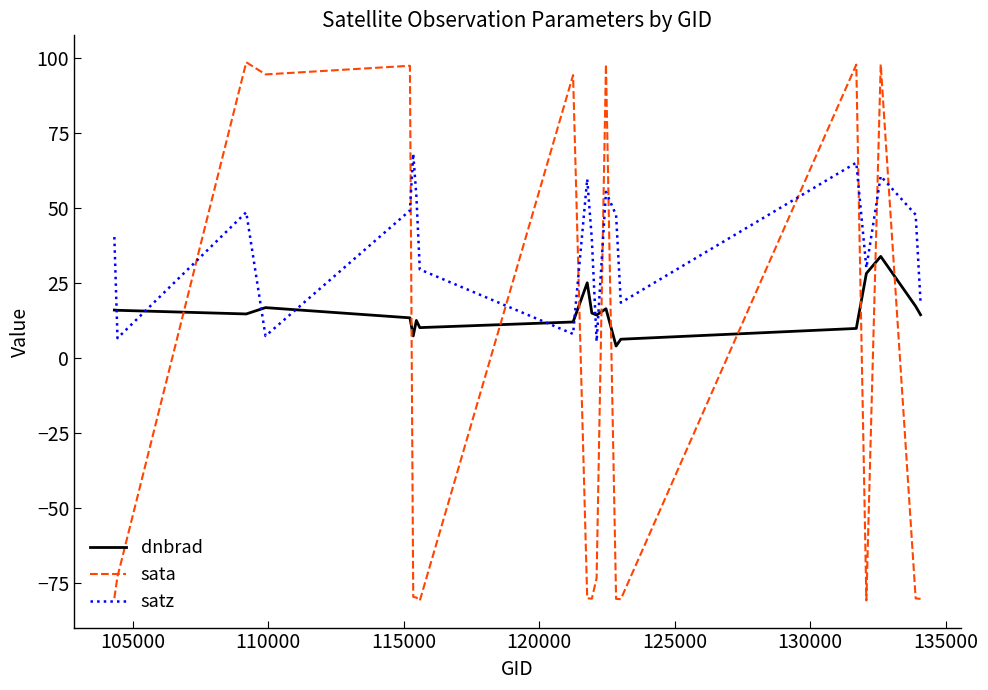

Which series has the widest spread of values?

sata